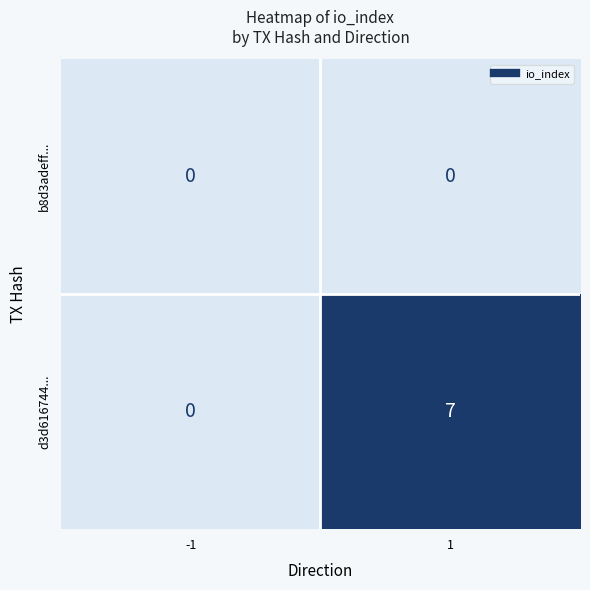

Which series has the largest range (max minus min)?

d3d616744...